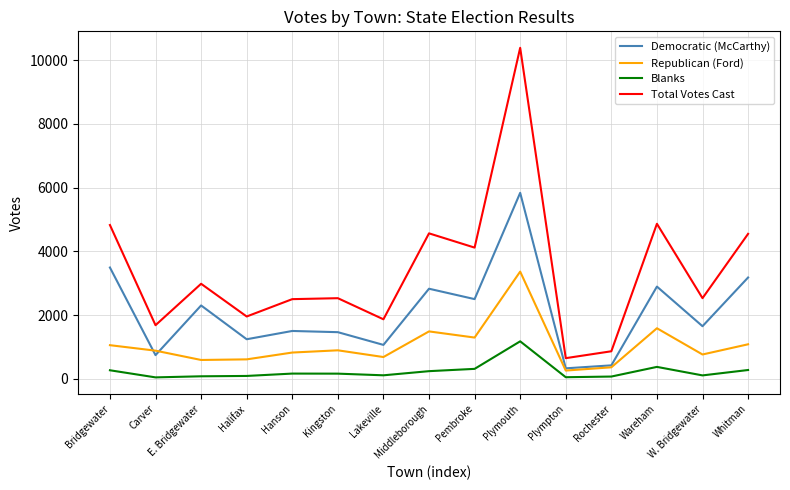

What is the greatest value displayed?

10388